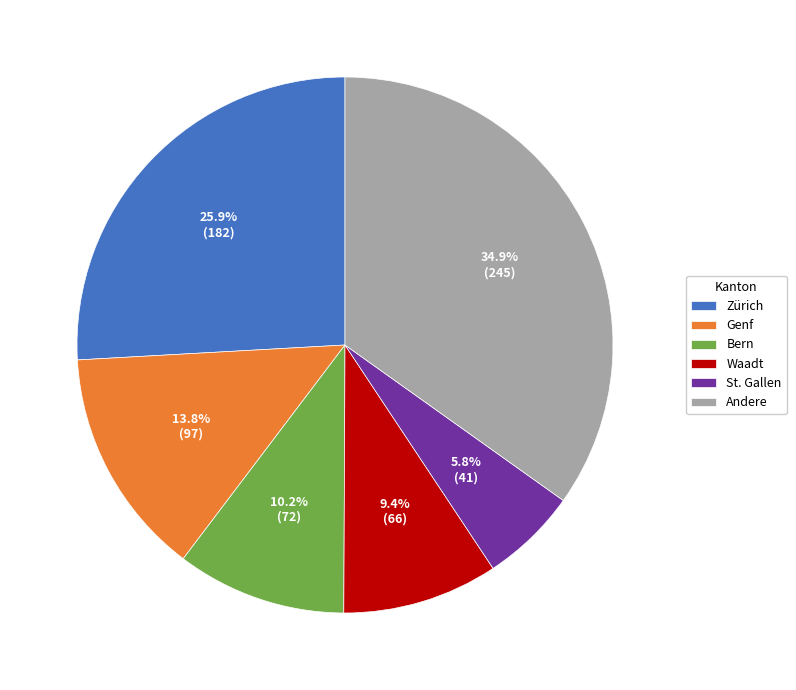

Is there a majority slice in this chart?

No